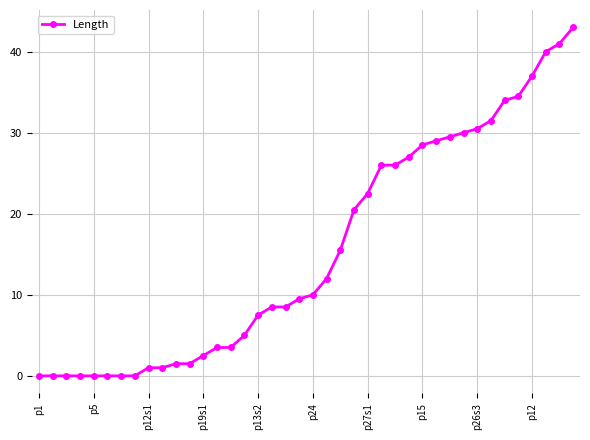

What is the value of the 26th point from the left?

26.0